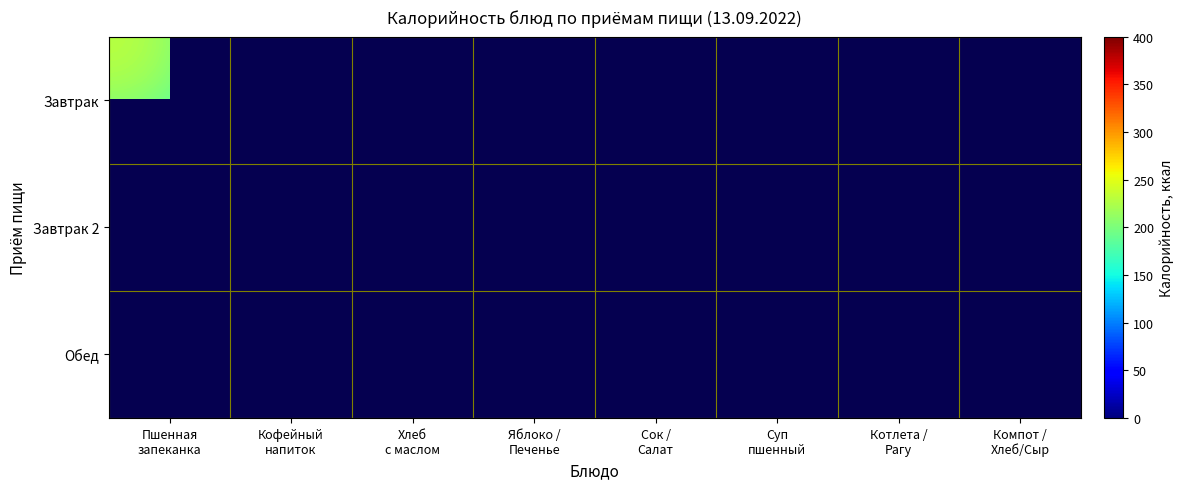

Between Котлета /
Рагу and Пшенная
запеканка, which is larger?

Пшенная
запеканка